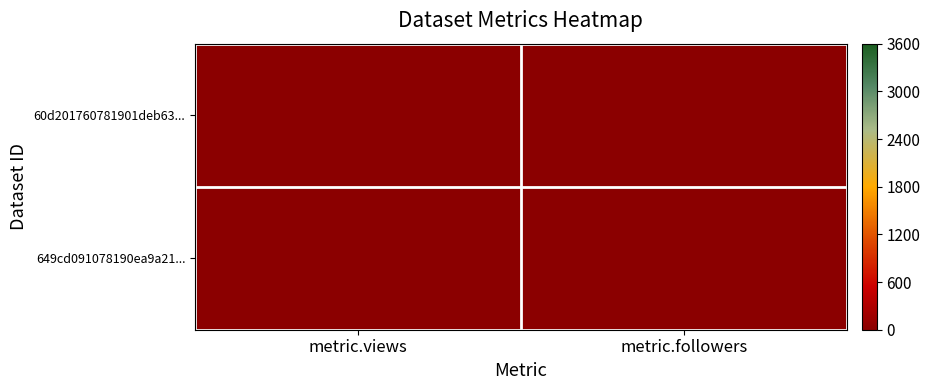

Between metric.views and metric.followers, which is larger?

metric.views